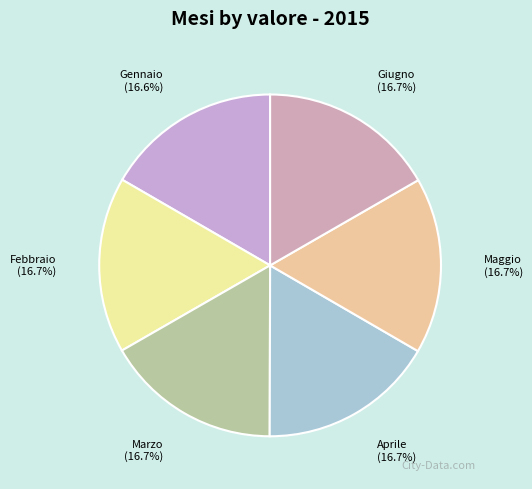

Combined, what portion of the pie is Gennaio and Maggio?

33.3%